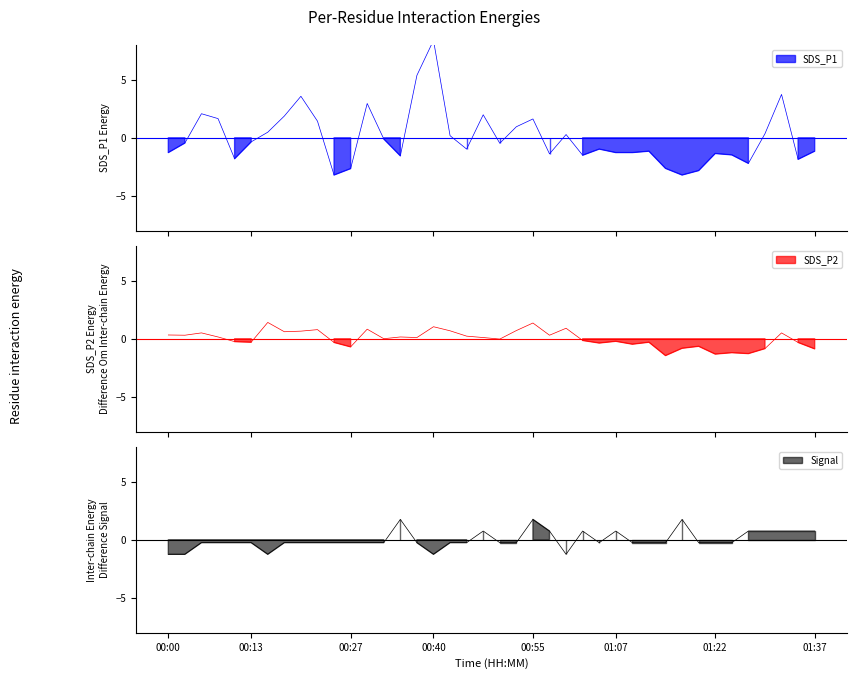

What is the difference between the SDS_P1 values at 01:00 and 01:29?

0.1